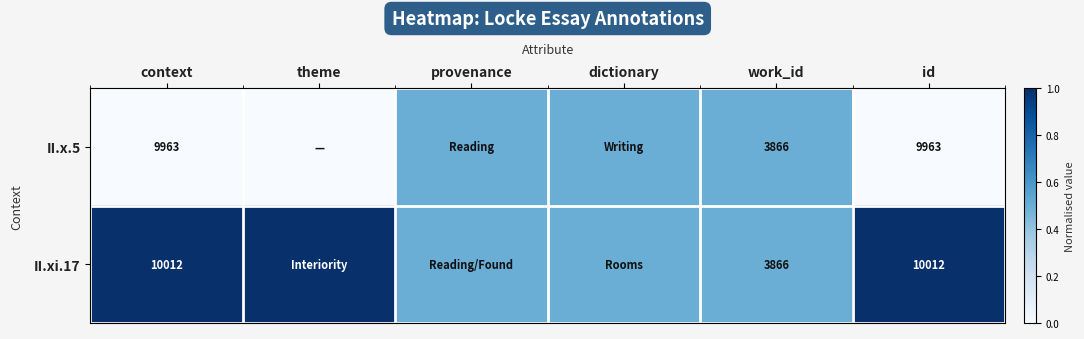

Is it true that II.x.5 equals 6297.8 at work_id?

False